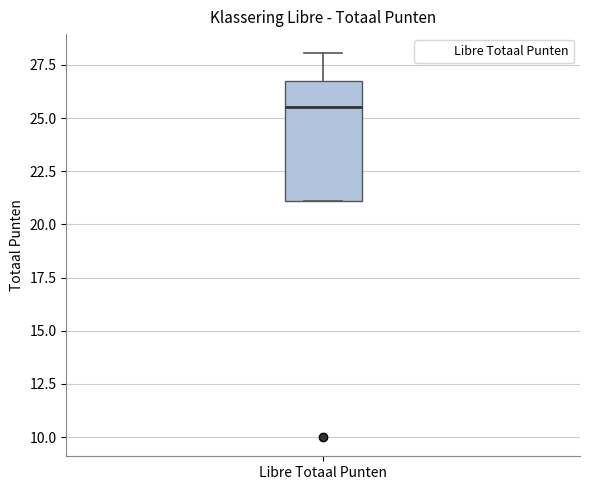

Transcribe this box plot: give where the median line is, the range the box spans, and where the two whiskers end, as read against the y-axis. The values are not printed on the chart, so give them approximately, as read against the axis.

median 25.5, box 21.0 to 26.5, whiskers 21.0 to 28.0